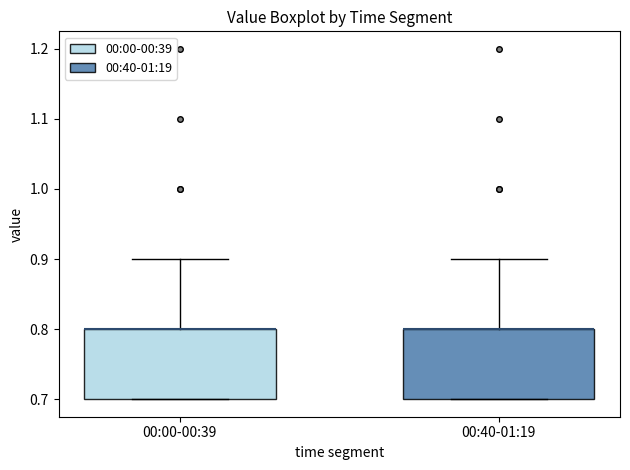

Reading left to right, transcribe this box plot: for each box, give where its median line is, the range the box spans, and where its two whiskers end, as read against the y-axis. The values are not printed on the chart, so give them approximately, as read against the axis.

00:00-00:39: median 0.8 (drawn on the box's upper edge), box 0.7 to 0.8, whiskers 0.7 to 0.9
00:40-01:19: median 0.8 (drawn on the box's upper edge), box 0.7 to 0.8, whiskers 0.7 to 0.9